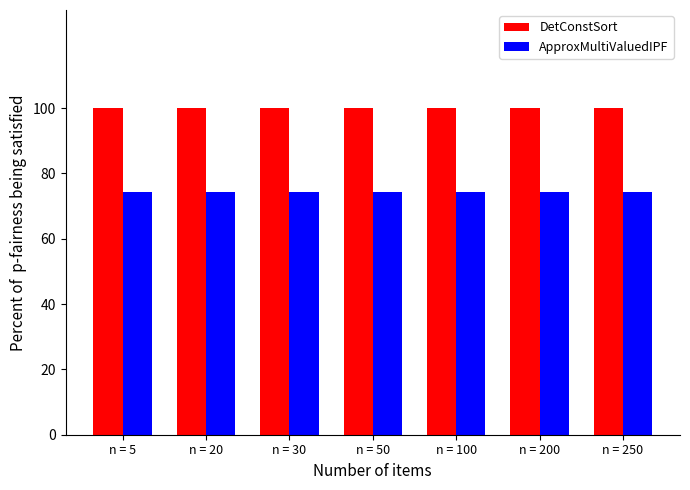

List the series in order of their peak value, lowest first.

ApproxMultiValuedIPF, DetConstSort